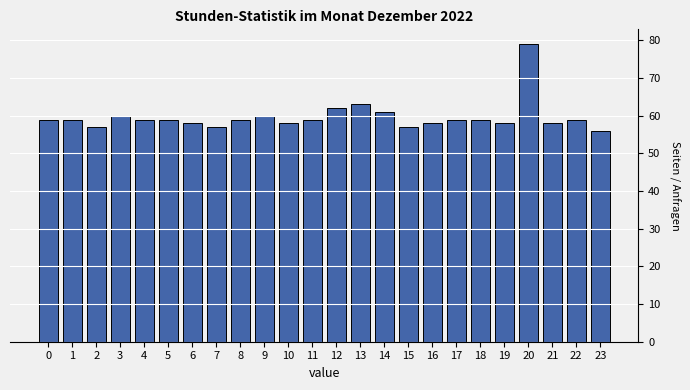

Reading left to right, what are all the values shown in this chart?

59	59	57	60	59	59	58	57	59	60	58	59	62	63	61	57	58	59	59	58	79	58	59	56